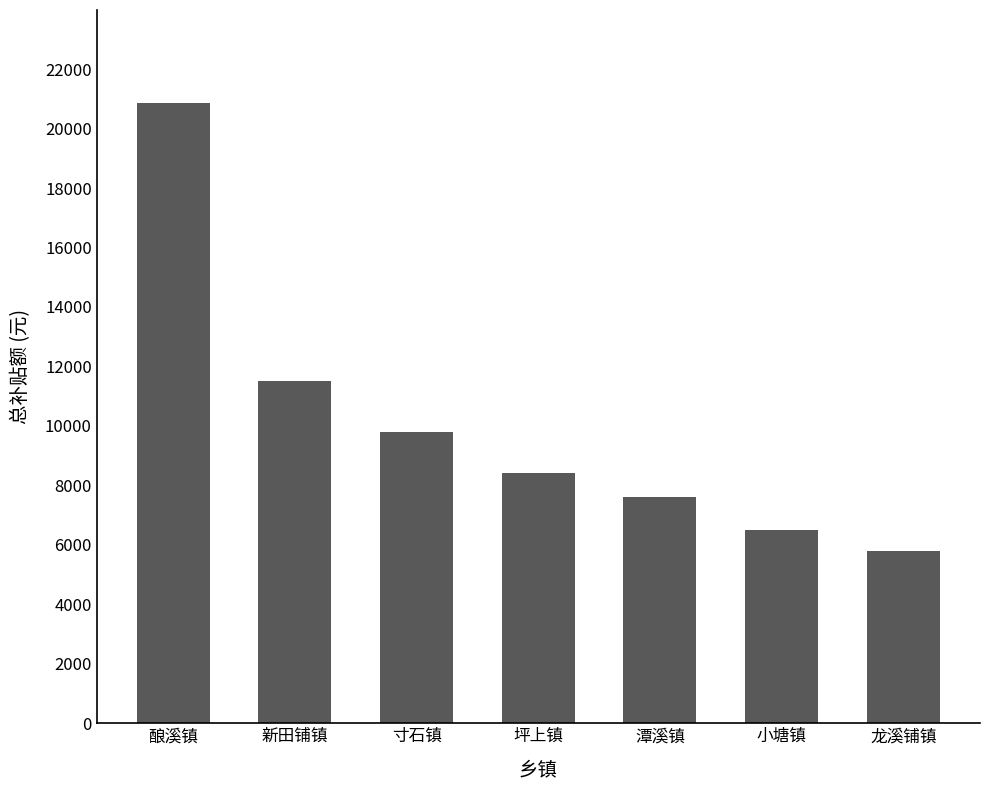

What is the greatest value displayed?

20860